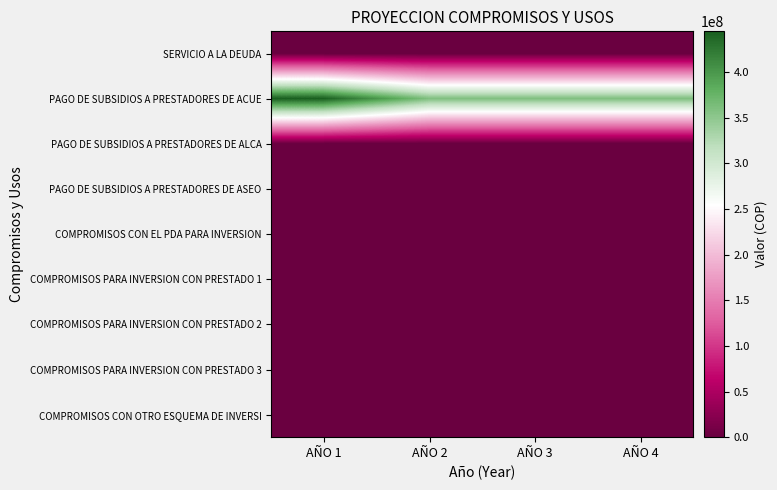

Rank the series by their maximum value, from highest to lowest.

PAGO DE SUBSIDIOS A PRESTADORES DE ACUE, SERVICIO A LA DEUDA, PAGO DE SUBSIDIOS A PRESTADORES DE ALCA, PAGO DE SUBSIDIOS A PRESTADORES DE ASEO, COMPROMISOS CON EL PDA PARA INVERSION, COMPROMISOS PARA INVERSION CON PRESTADO 1, COMPROMISOS PARA INVERSION CON PRESTADO 2, COMPROMISOS PARA INVERSION CON PRESTADO 3, COMPROMISOS CON OTRO ESQUEMA DE INVERSI